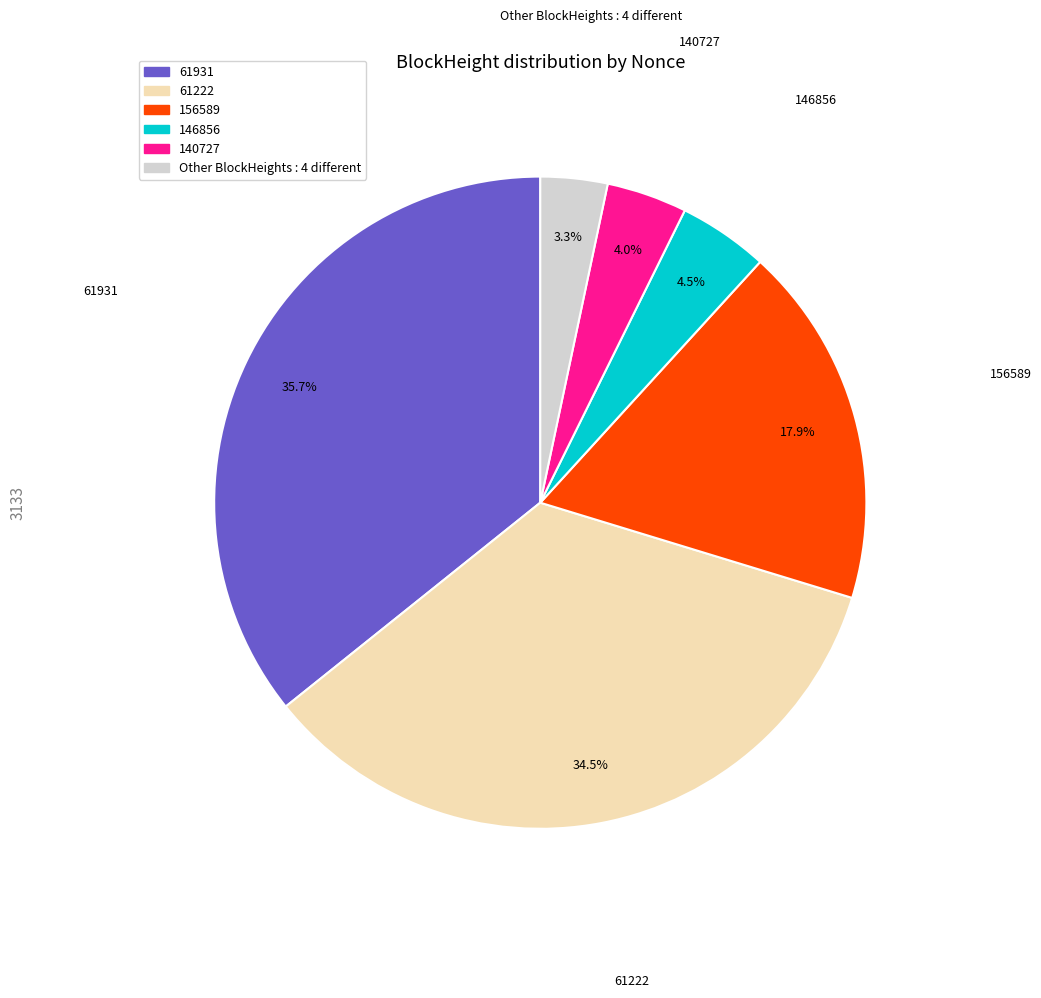

Is there a majority slice in this chart?

No